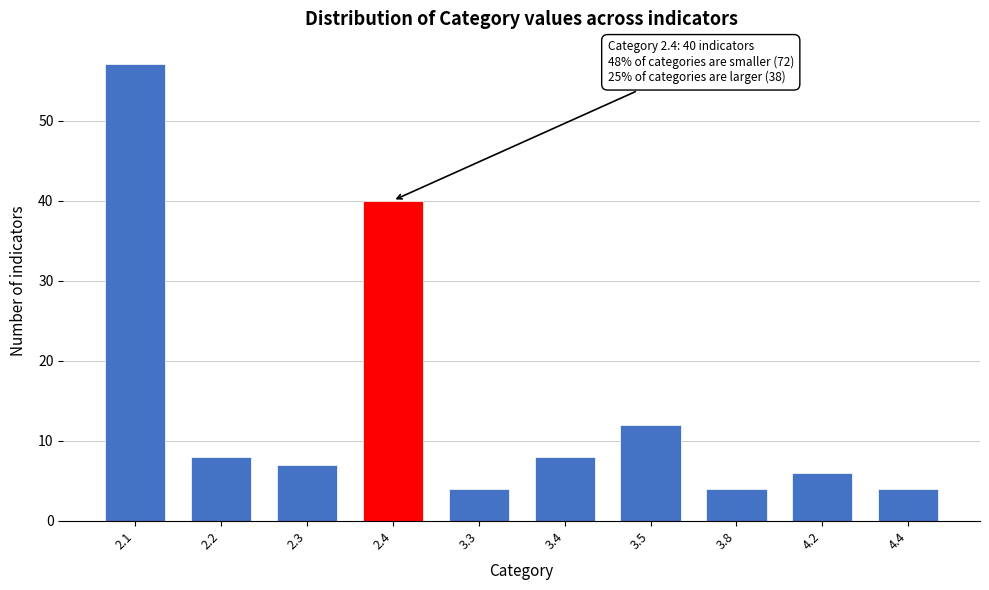

Reading left to right, list all the values displayed in this chart.

2.1=57	2.2=8	2.3=7	2.4=40	3.3=4	3.4=8	3.5=12	3.8=4	4.2=6	4.4=4